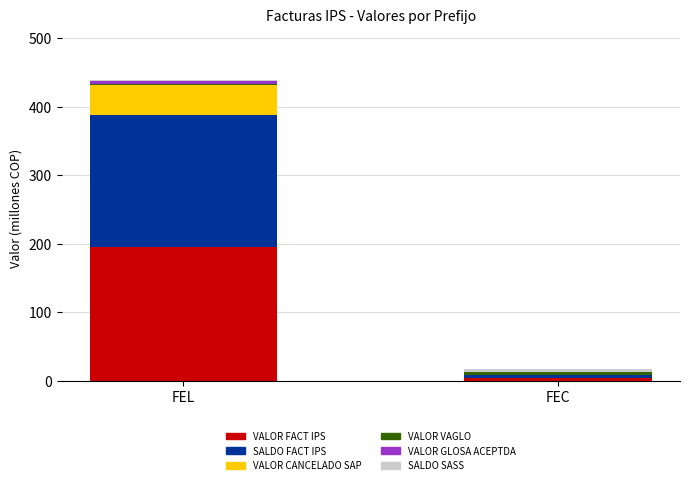

At which category is the sum across all series the highest?

FEL